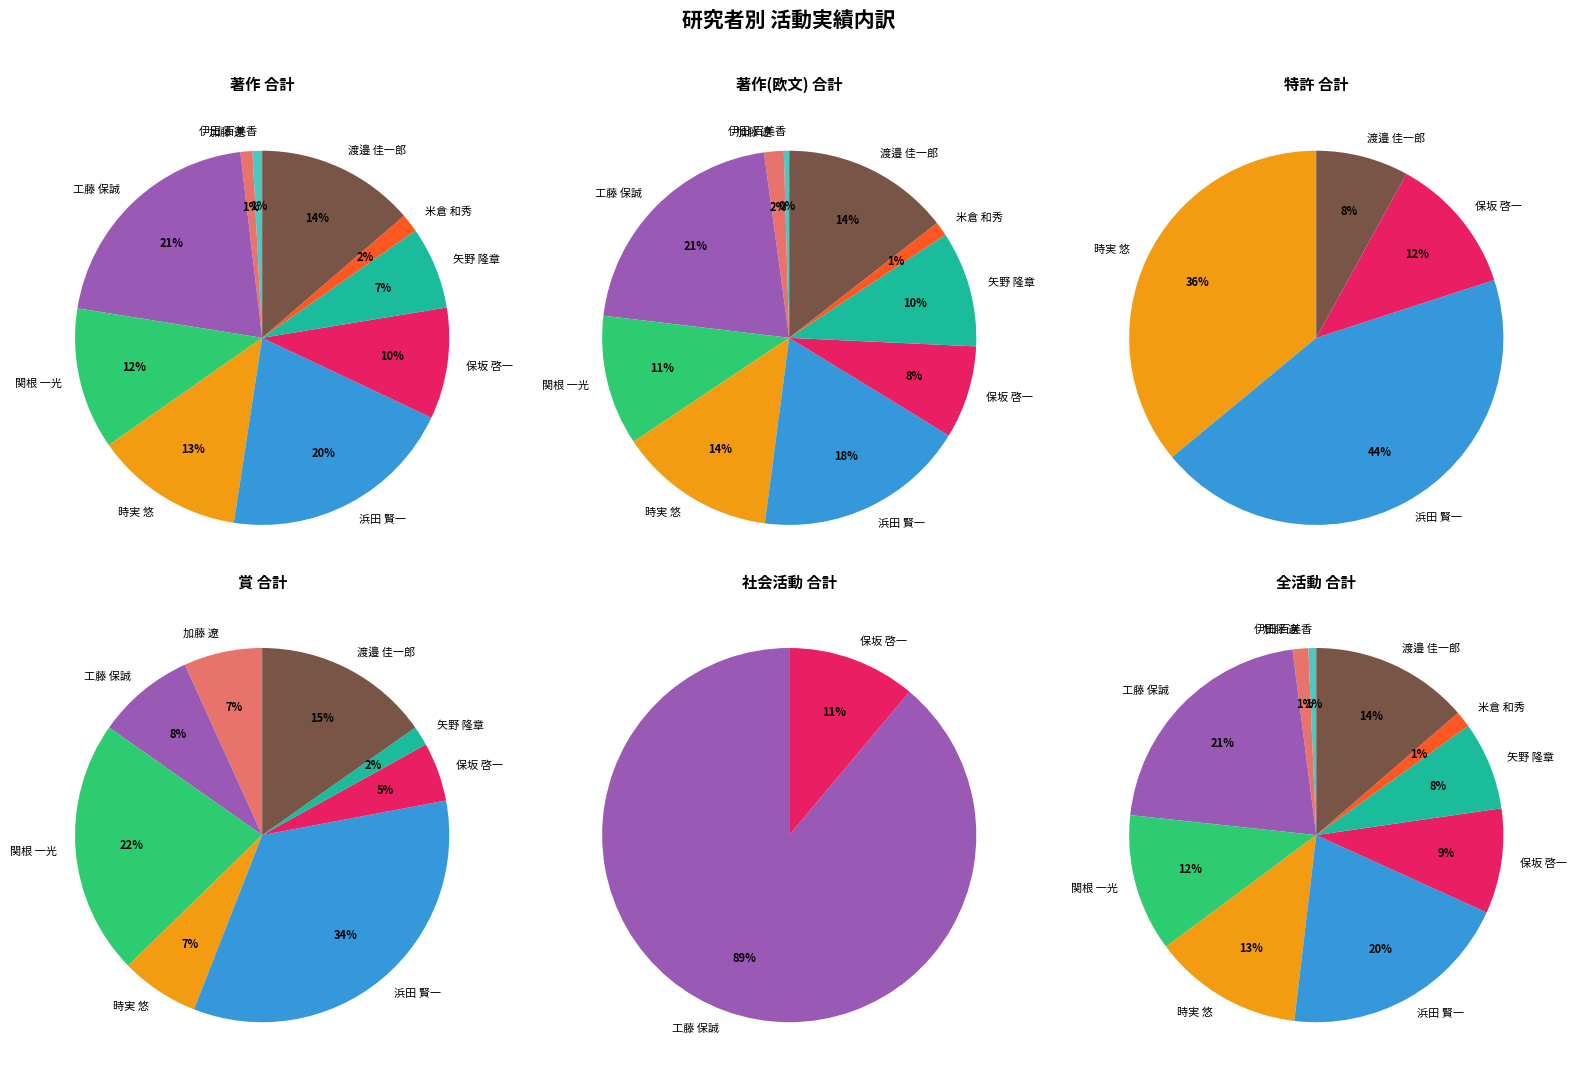

Which category has the biggest portion of the pie?

工藤 保誠